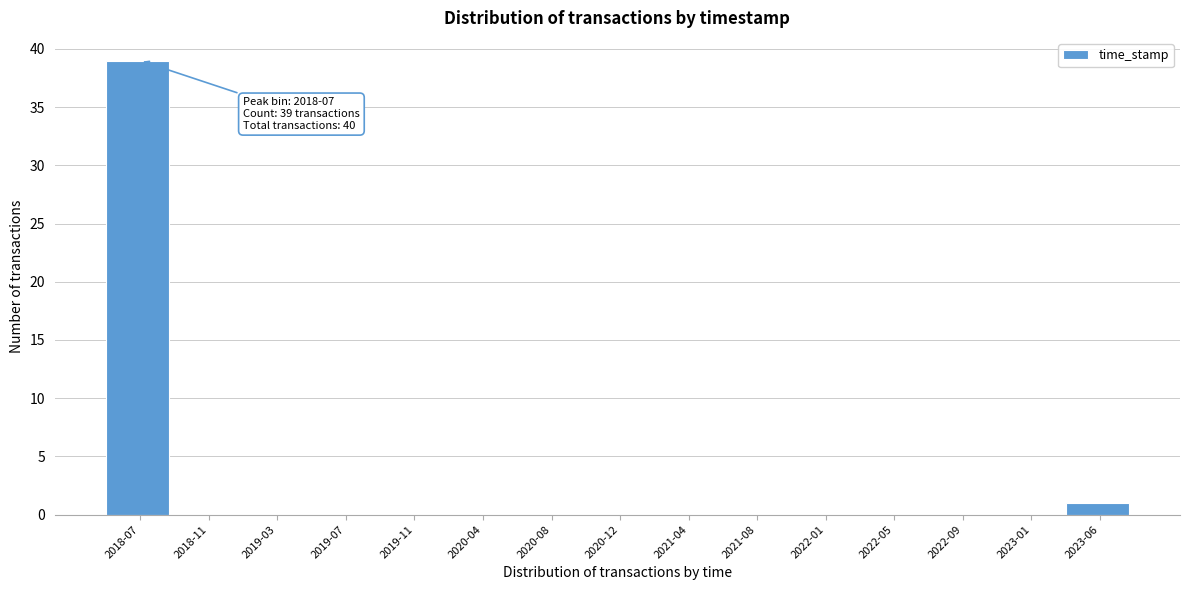

Reading left to right, list all the values displayed in this chart.

2018-07=39	2018-11=0	2019-03=0	2019-07=0	2019-11=0	2020-04=0	2020-08=0	2020-12=0	2021-04=0	2021-08=0	2022-01=0	2022-05=0	2022-09=0	2023-01=0	2023-06=1